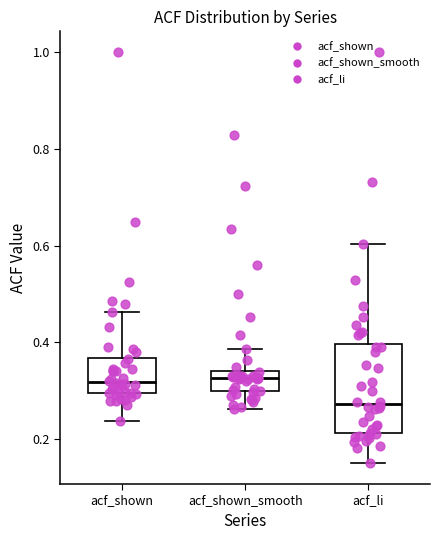

Reading left to right, transcribe this box plot: for each box, give where its median line is, the range the box spans, and where its two whiskers end, as read against the y-axis. The values are not printed on the chart, so give them approximately, as read against the axis.

acf_shown: median 0.32, box 0.30 to 0.36, whiskers 0.24 to 0.46
acf_shown_smooth: median 0.32, box 0.30 to 0.34, whiskers 0.26 to 0.38
acf_li: median 0.28, box 0.22 to 0.40, whiskers 0.16 to 0.60